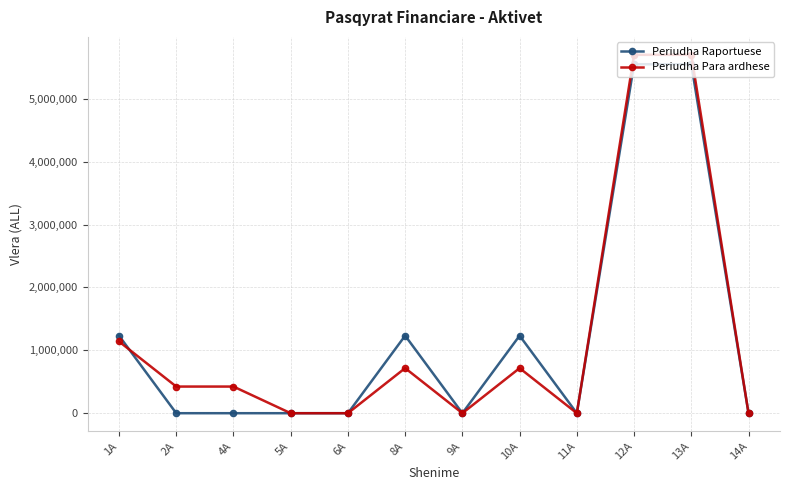

Is the value of Periudha Raportuese at 10A greater than the value of Periudha Para ardhese at 9A?

Yes